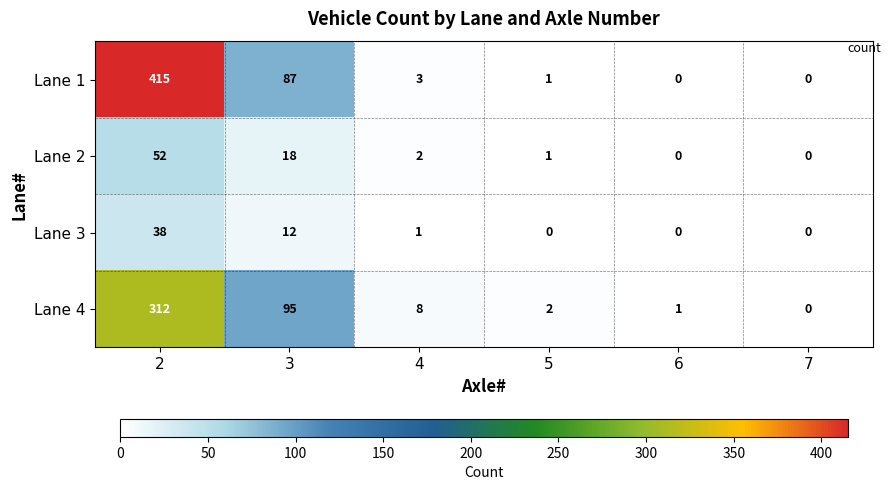

What is the greatest value displayed?

415